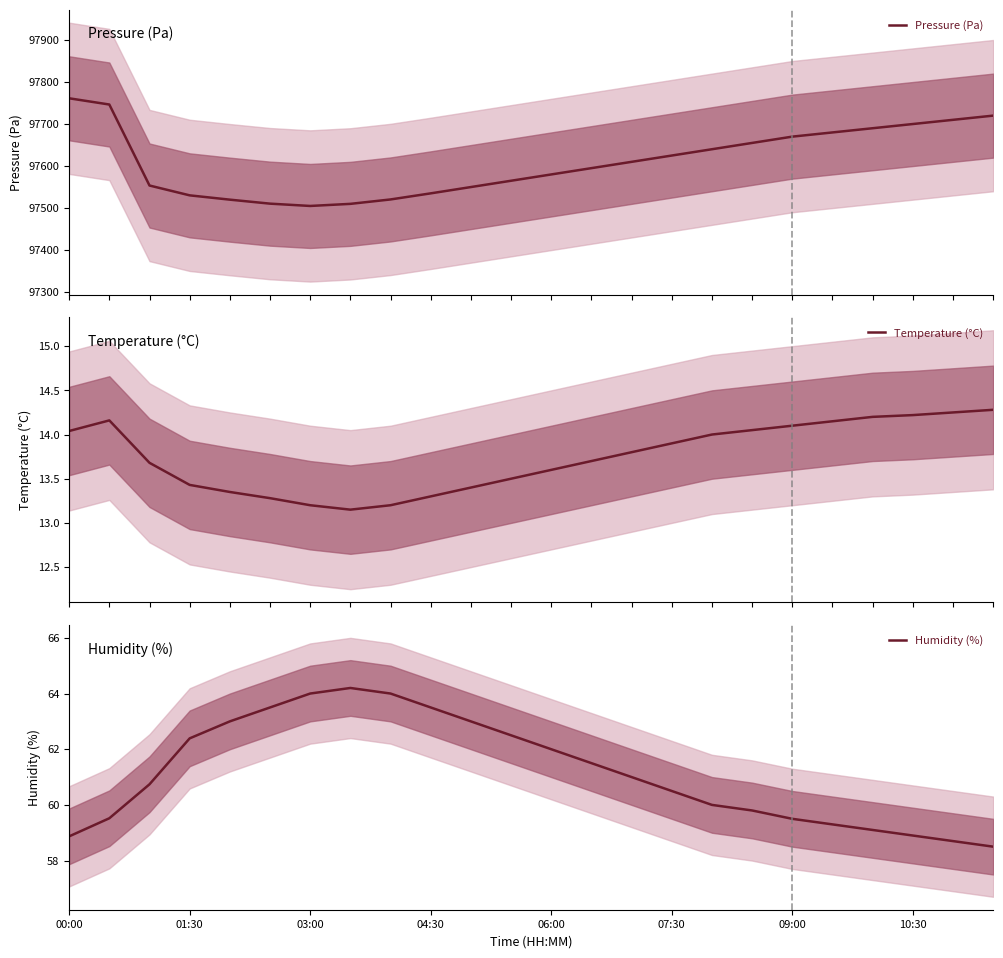

The Humidity (%) series shows 62.0 at 06:00. True or false?

True